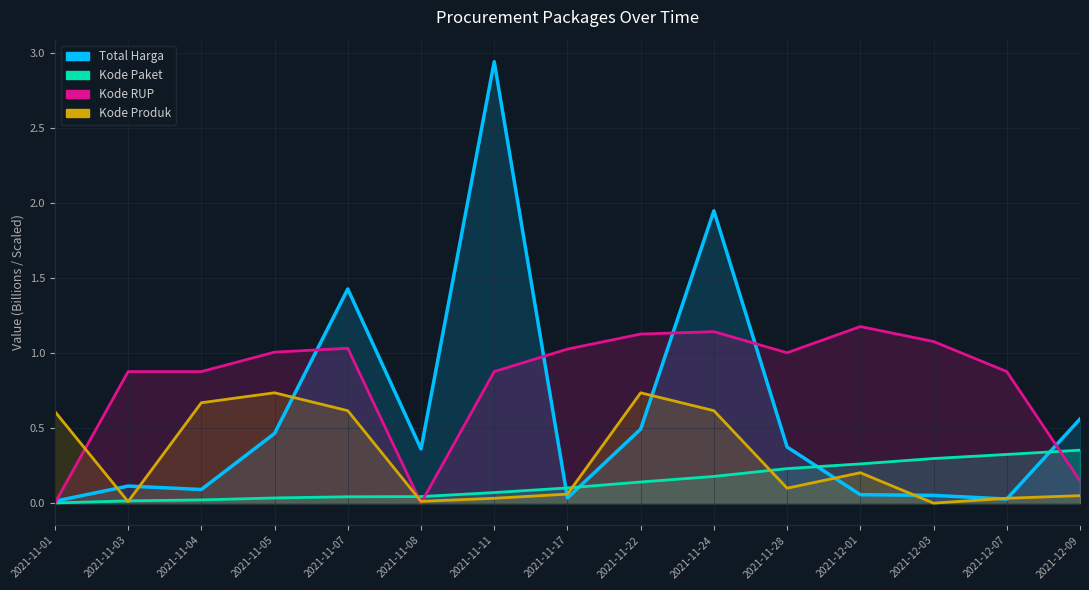

What is the label of the 12th point from the right?

2021-11-05